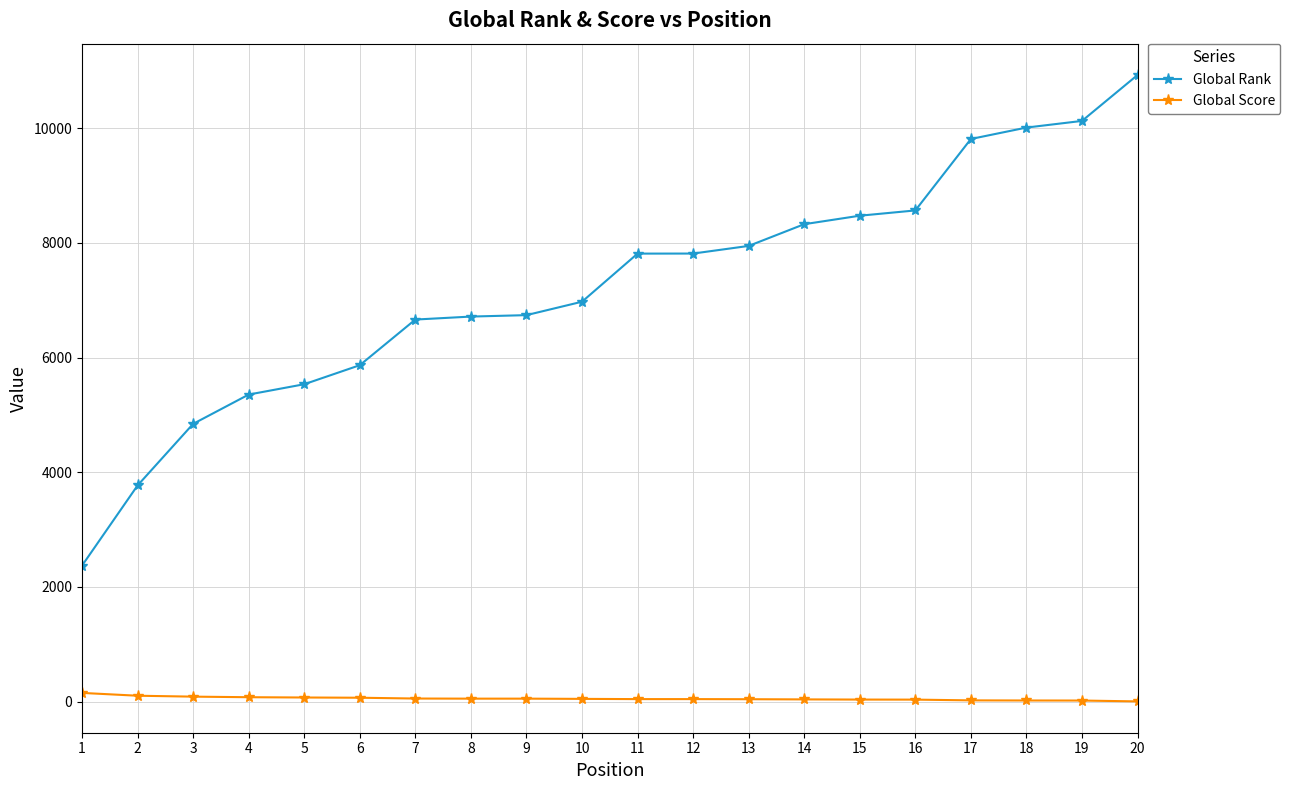

True or false: Global Score and Global Rank intersect in this chart.

False